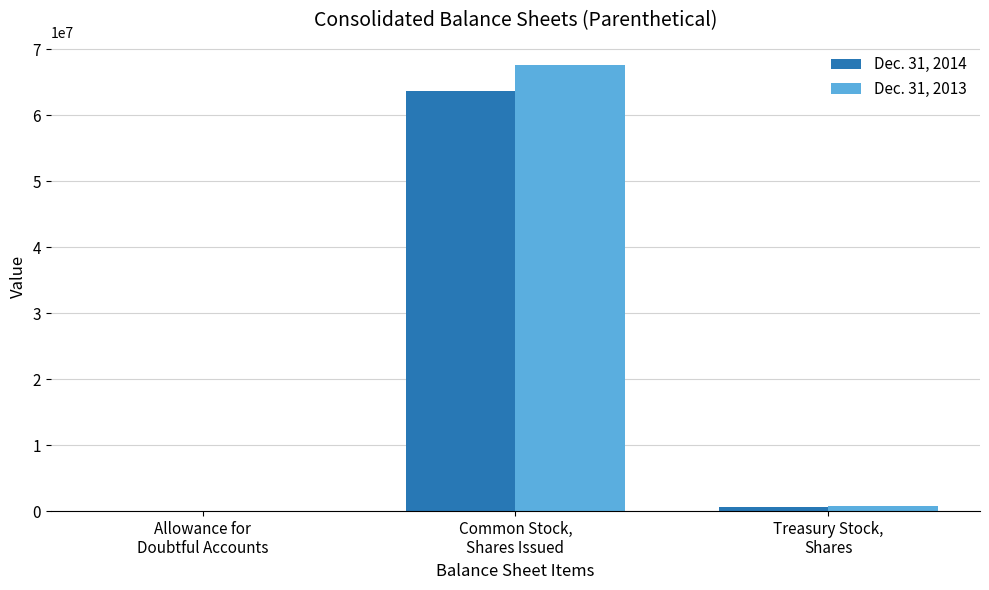

Reading right to left, list all the values displayed in this chart.

Dec. 31, 2014: Treasury Stock,
Shares=659841	Common Stock,
Shares Issued=63641070	Allowance for
Doubtful Accounts=10424
Dec. 31, 2013: Treasury Stock,
Shares=730841	Common Stock,
Shares Issued=67627359	Allowance for
Doubtful Accounts=11890